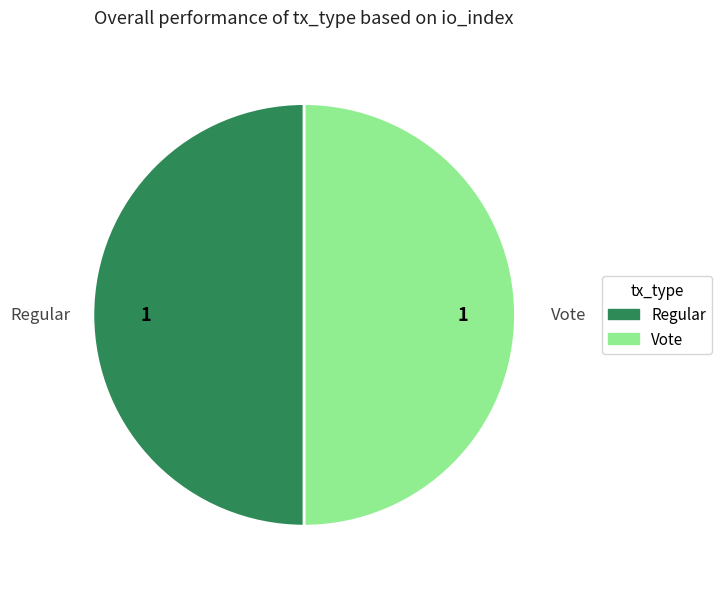

Is it true that Vote is 50% of the pie?

True